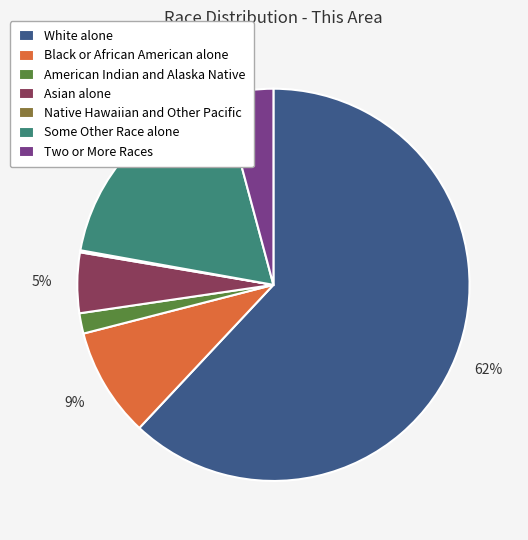

Between Asian alone and American Indian and Alaska Native, which is larger?

Asian alone